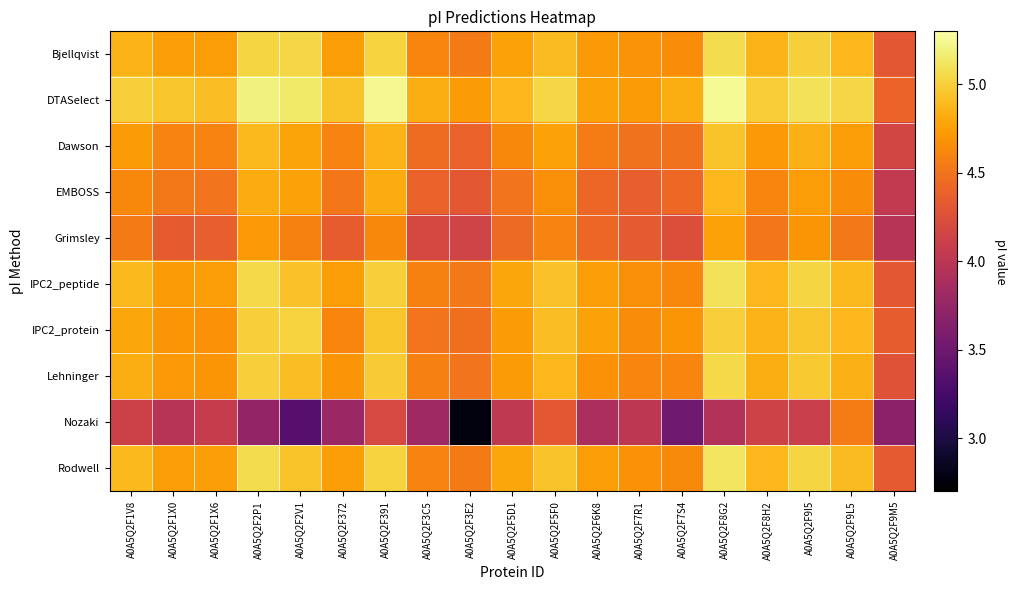

At A0A5Q2F9M5, list the series in order from smallest to largest.

Nozaki, Grimsley, EMBOSS, Dawson, Lehninger, Bjellqvist, IPC2_peptide, Rodwell, IPC2_protein, DTASelect